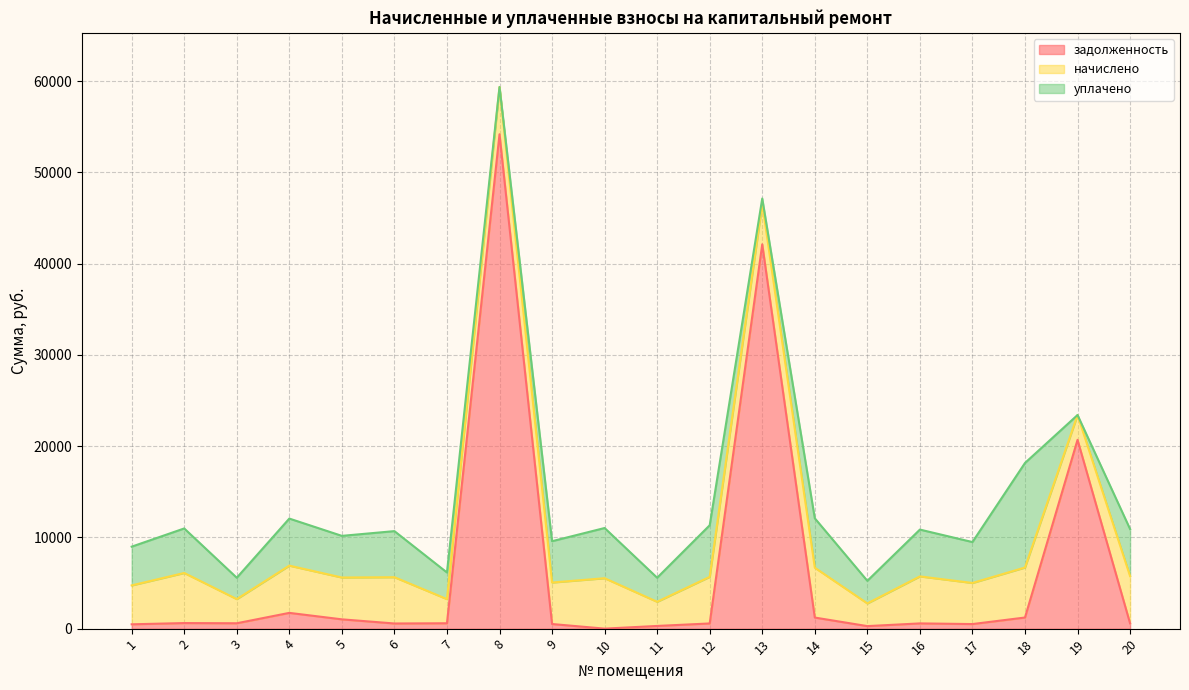

Rank the series at 13 from lowest to highest value.

уплачено, начислено, задолженность